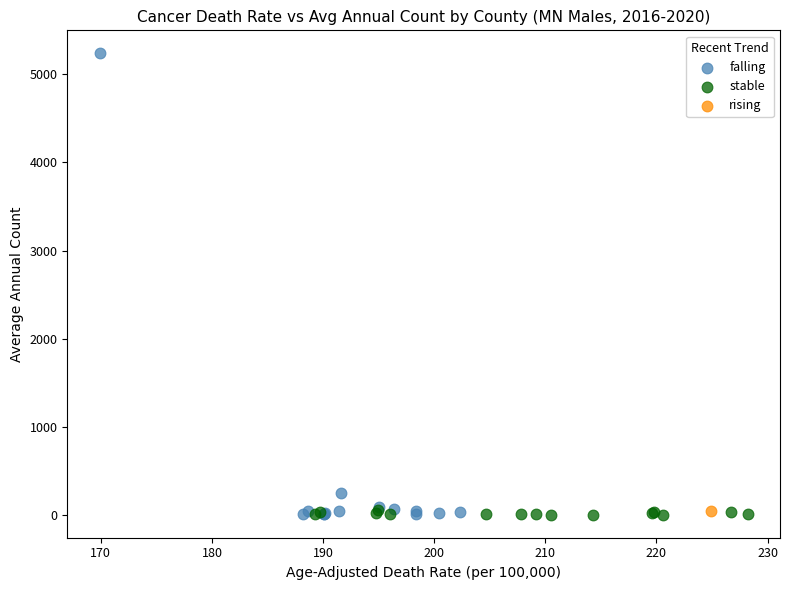

What are all the series names shown in the legend?

falling, stable, rising